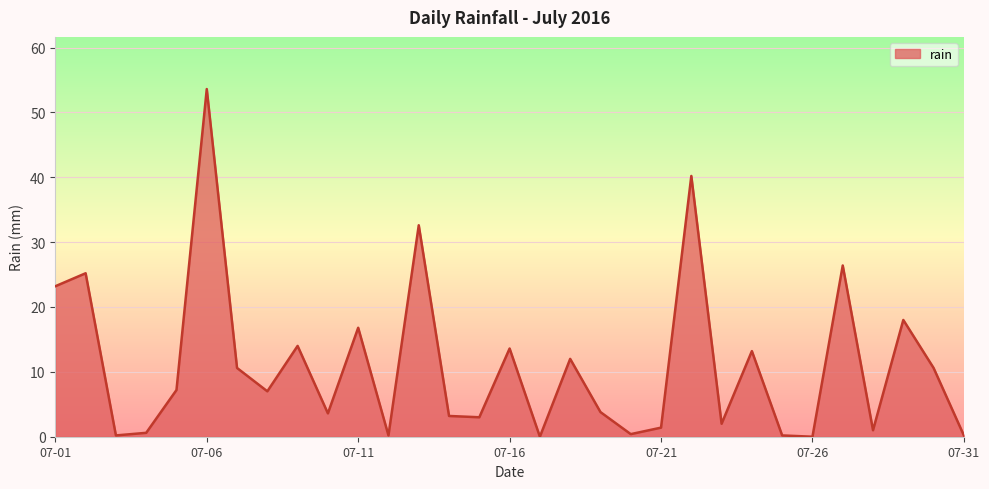

What is the greatest value displayed?

53.6